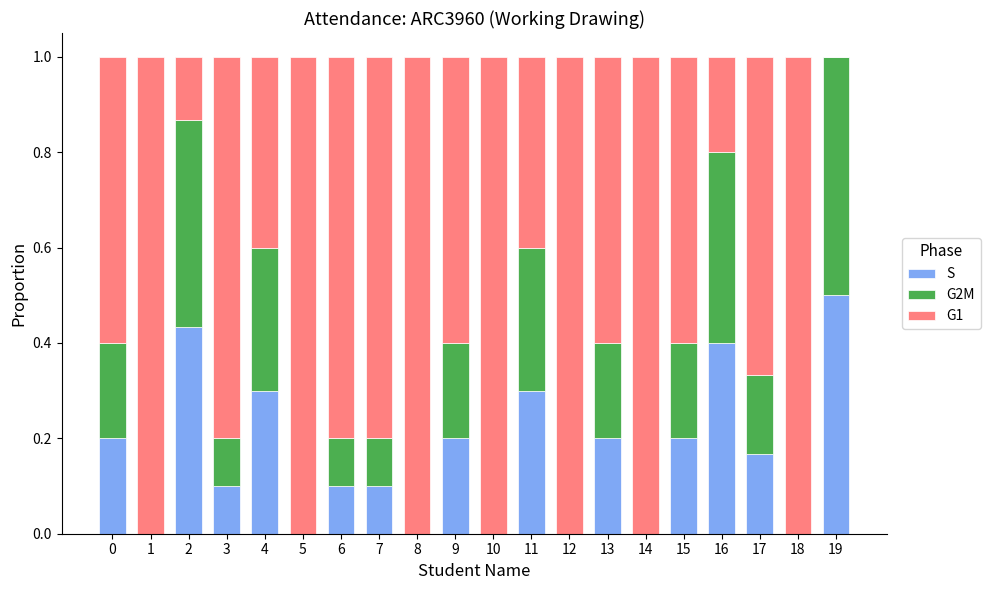

How many series are shown in this chart?

3